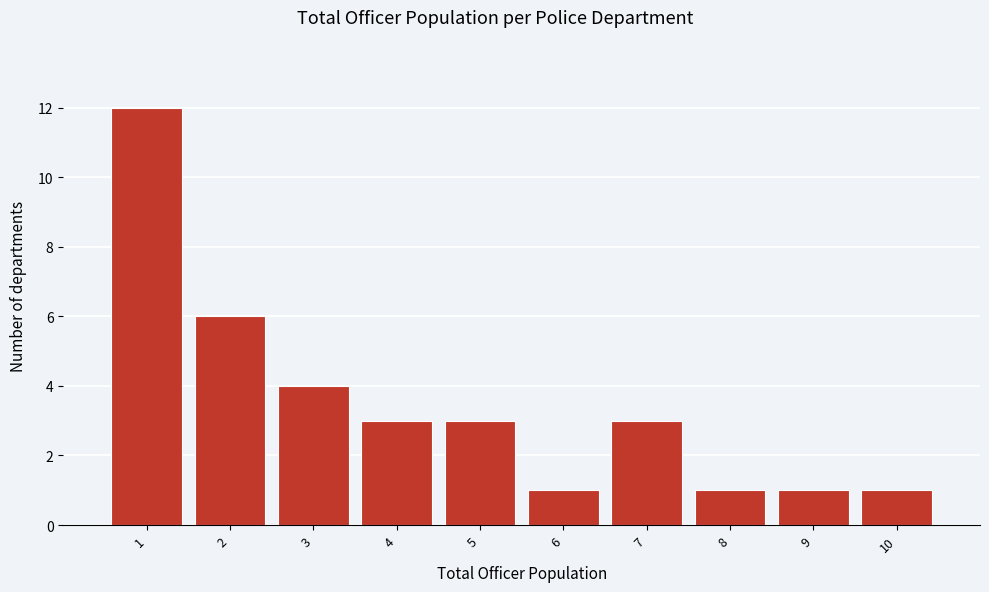

Which range on the x-axis has the tallest bar?

0.5 to 1.5